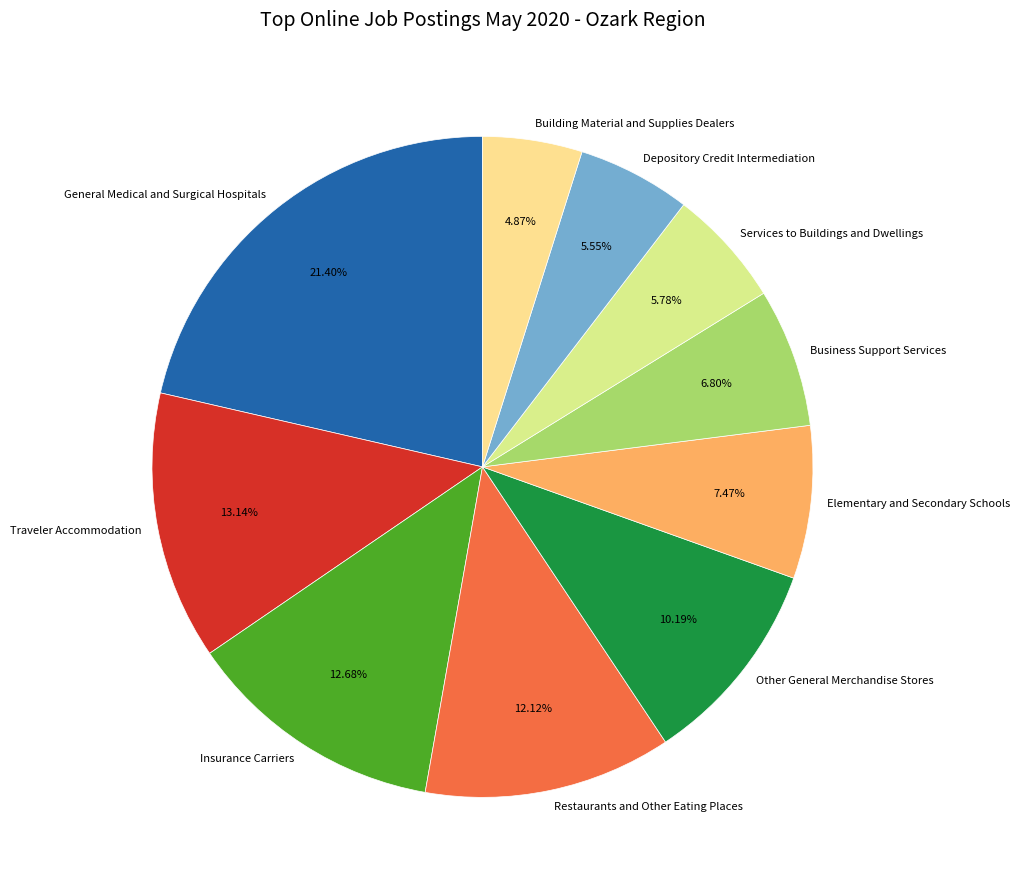

What portion of the pie excludes Other General Merchandise Stores?

89.8%